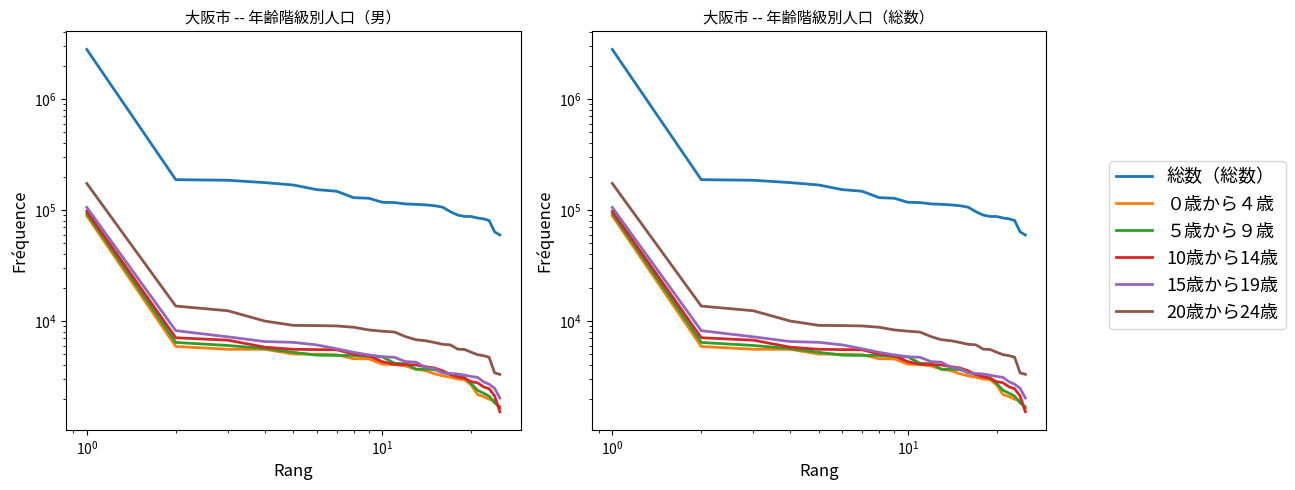

Does the chart have visible grid lines?

No